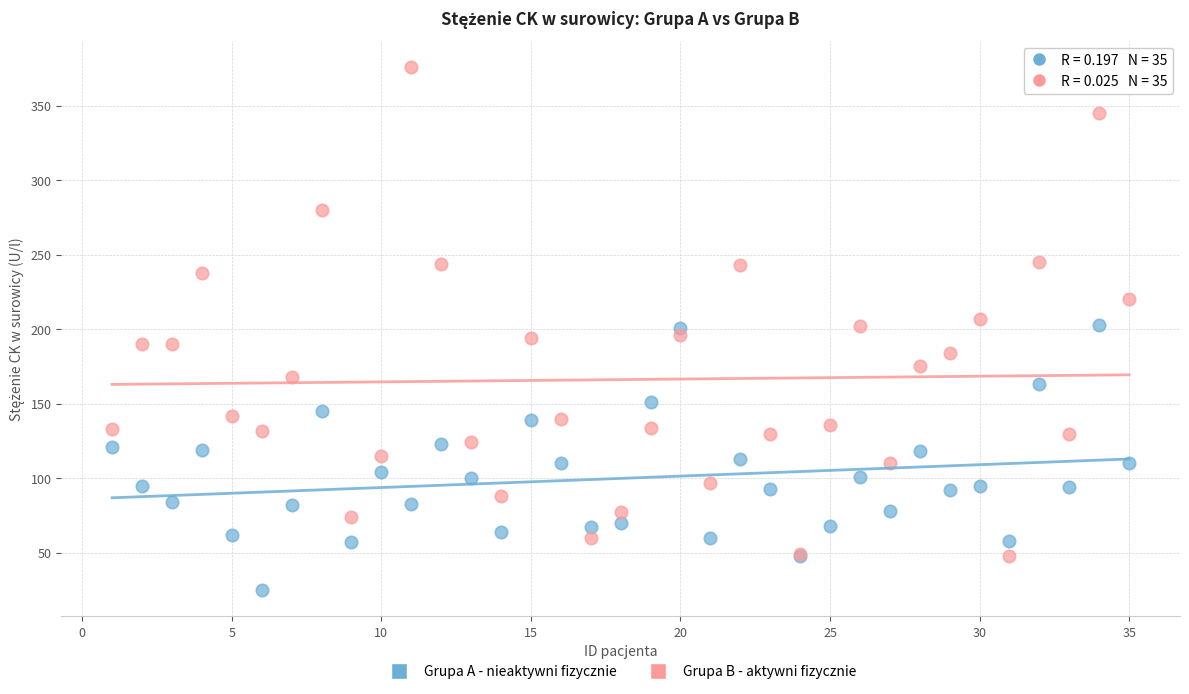

What is the X range (max minus min) for the scatter plot?

34